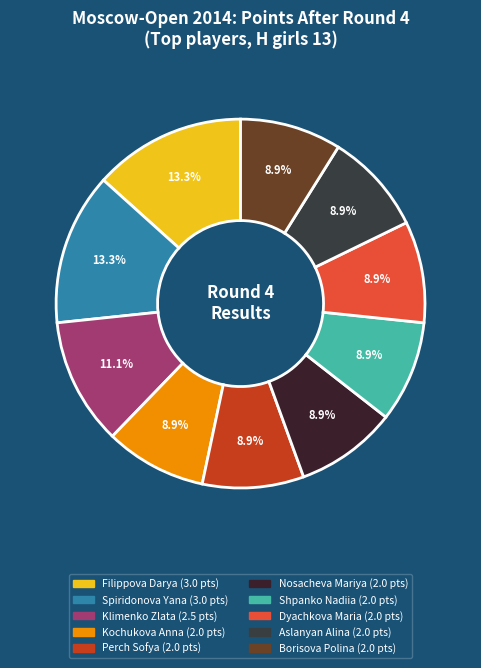

To the nearest percent, what is the combined percentage of Klimenko Zlata and Filippova Darya?

24%